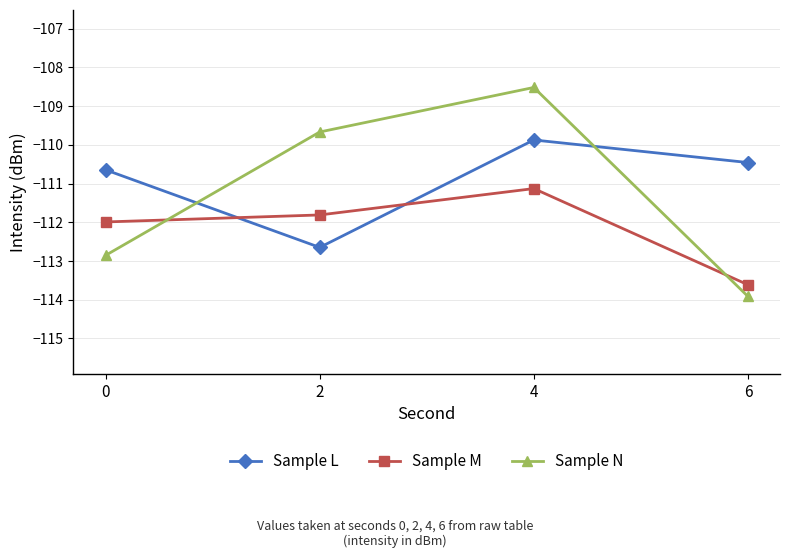

Which series ends up on top after the final intersection of Sample M and Sample N?

Sample M